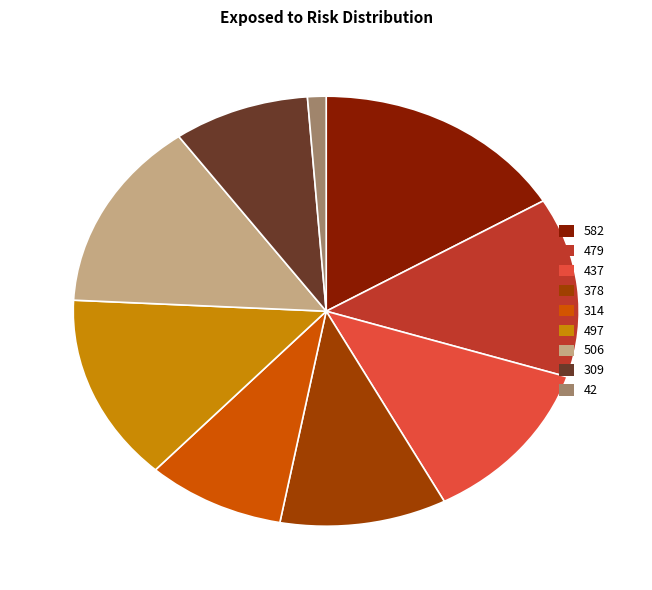

Is it true that 506 is 14% of the pie?

True